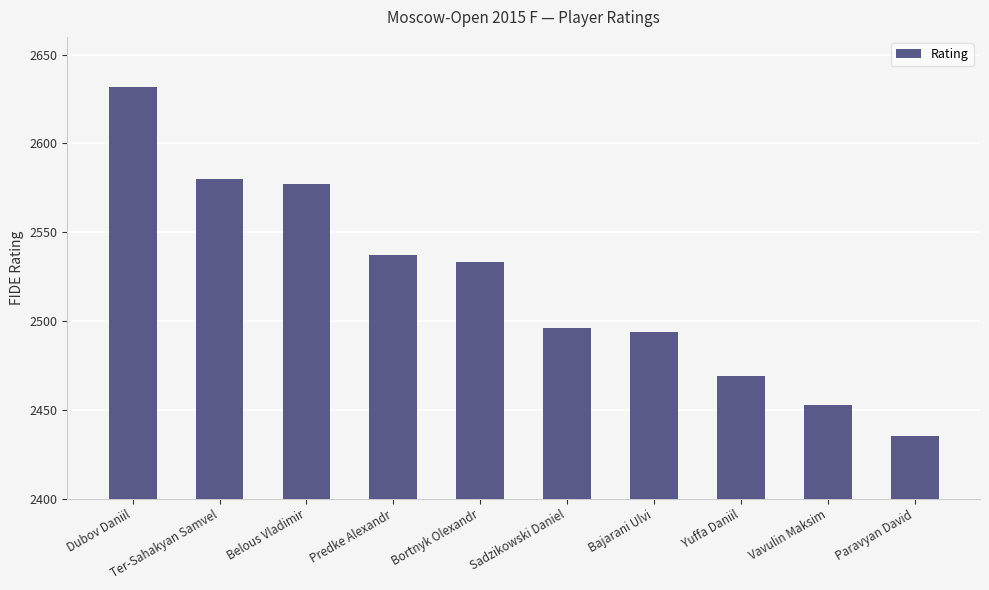

Which category has the highest value across all series?

Dubov Daniil